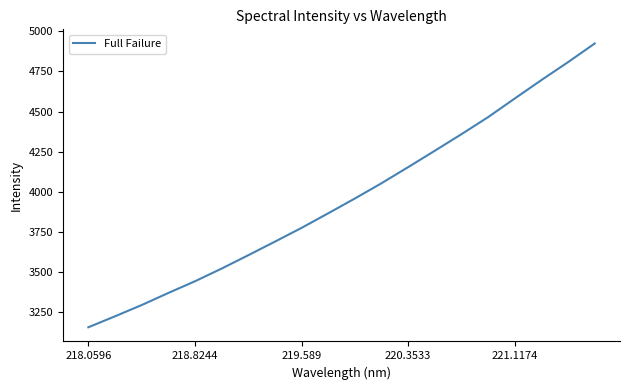

What is the average value?

3958.5